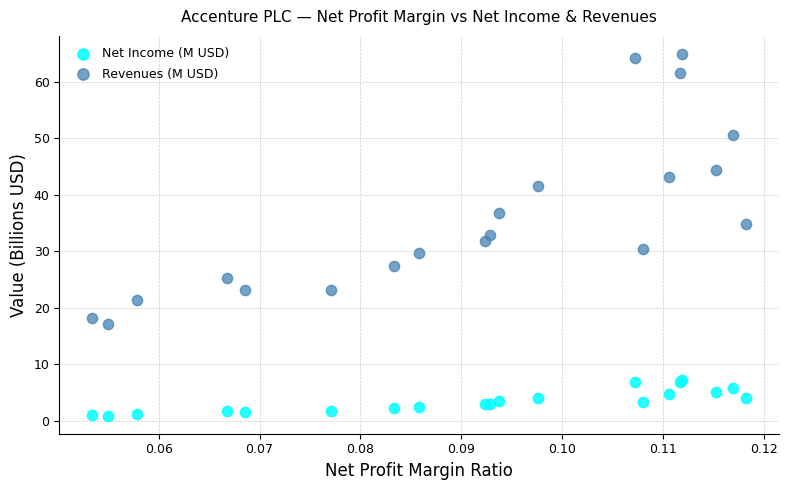

Which series reaches the minimum Y coordinate?

Net Income (M USD)